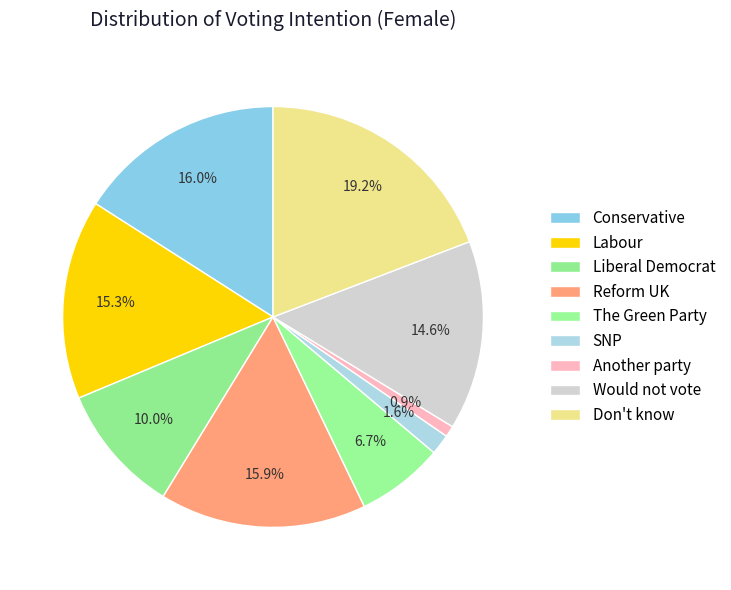

What is the largest slice in the pie chart?

Don't know